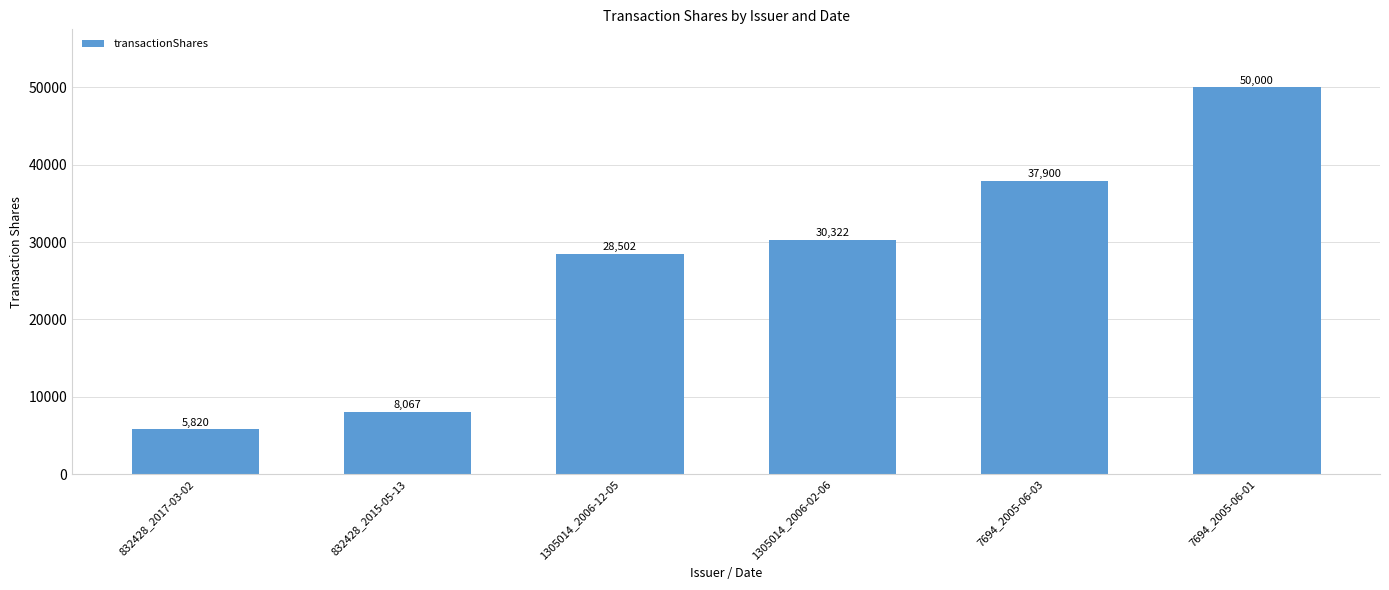

Reading right to left, list all the values displayed in this chart.

7694_2005-06-01=50000	7694_2005-06-03=37900	1305014_2006-02-06=30322	1305014_2006-12-05=28502	832428_2015-05-13=8067	832428_2017-03-02=5820